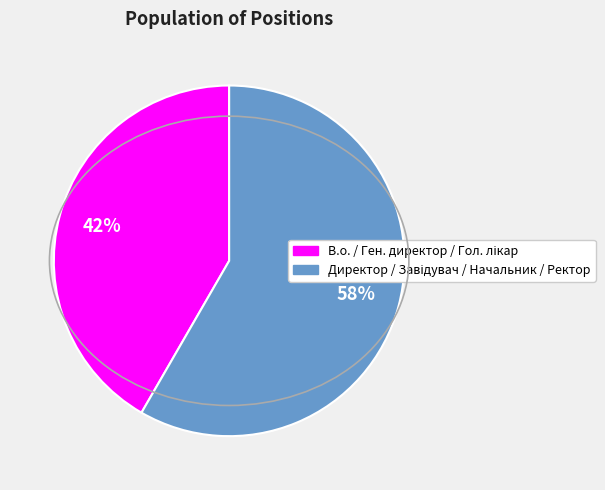

Count the number of slices in the pie.

2